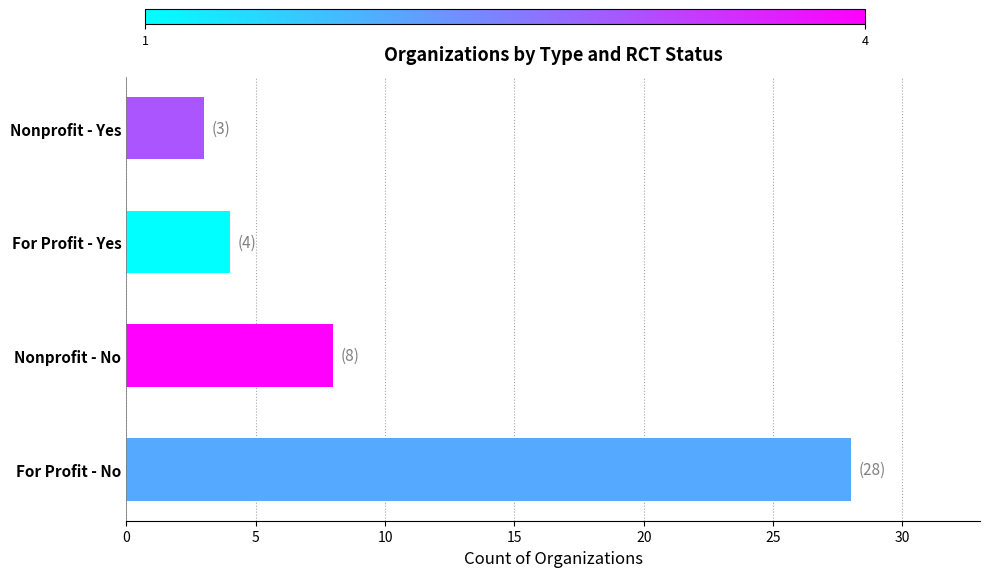

Which label corresponds to the smallest value in the chart?

Nonprofit - Yes